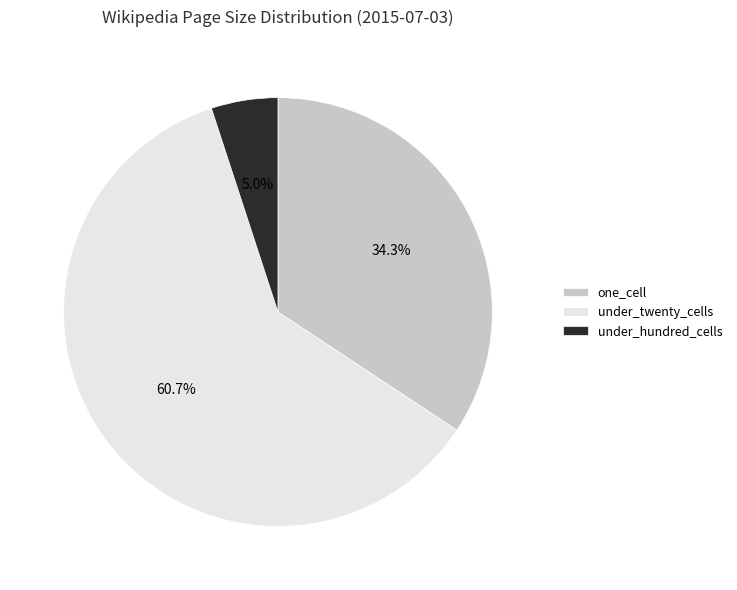

Rank the categories by value from highest to lowest.

under_twenty_cells, one_cell, under_hundred_cells